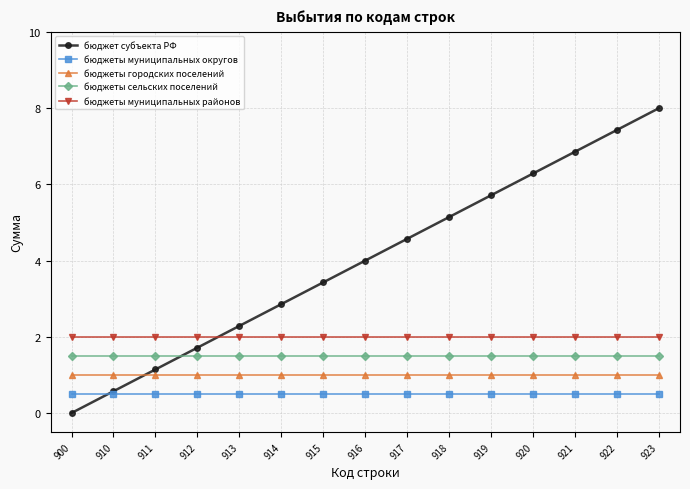

How many lines are shown in the chart?

5